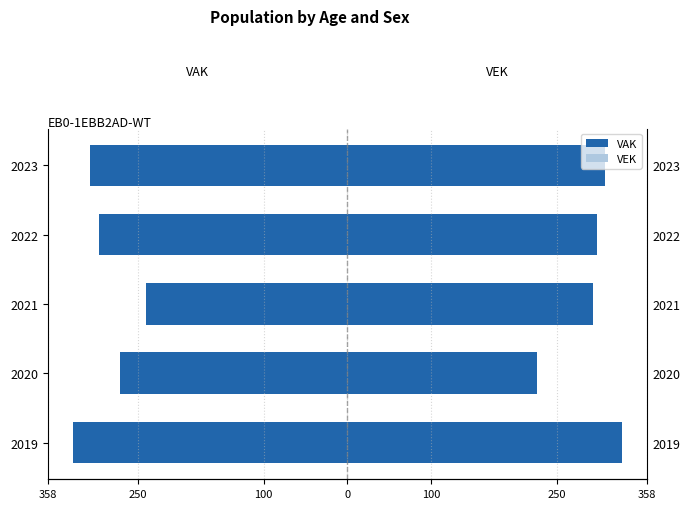

Which has a higher value, 2021 or 2023?

2021